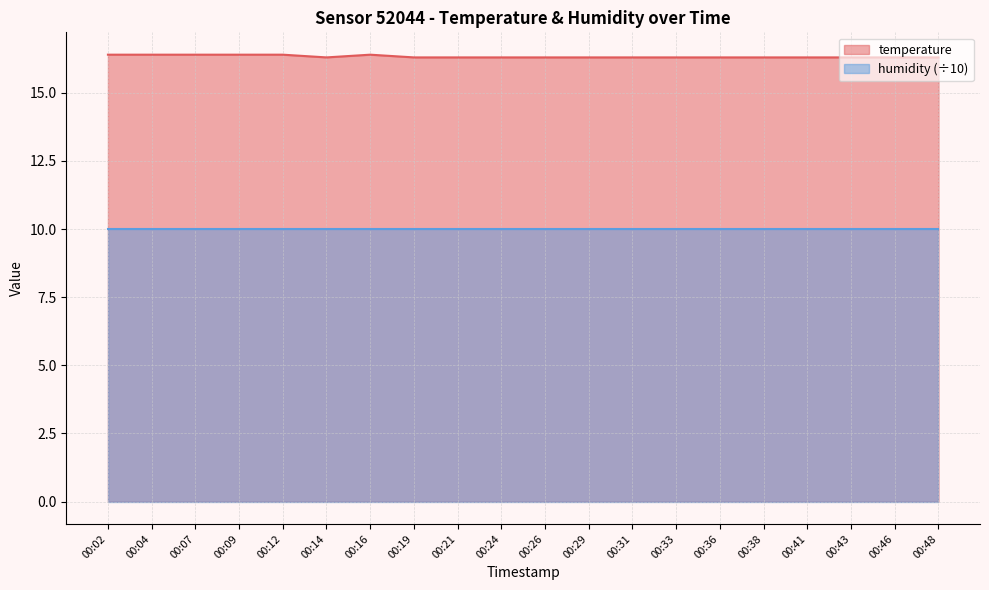

What is the sum of the values at 00:24 and 00:29?

32.6